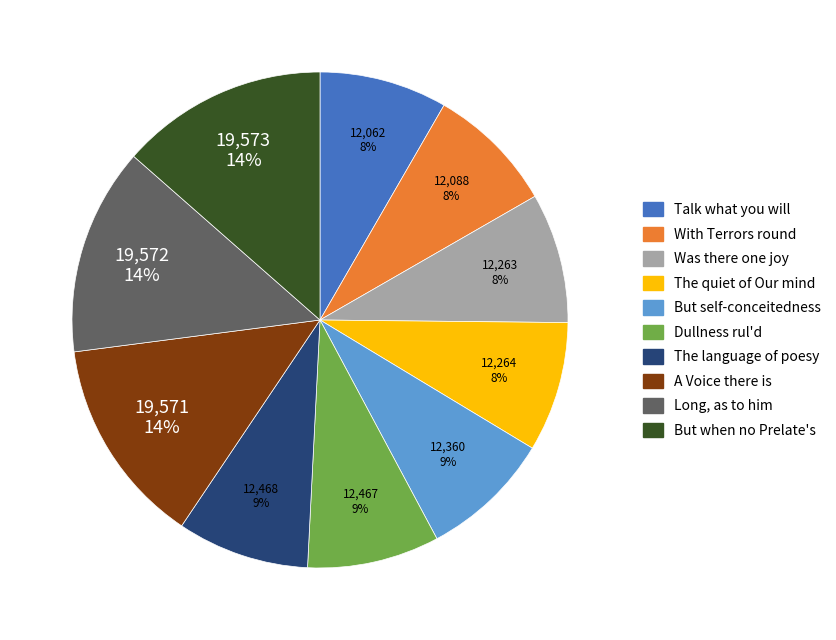

Combined, do The quiet of Our mind and Long, as to him account for over 50%?

No